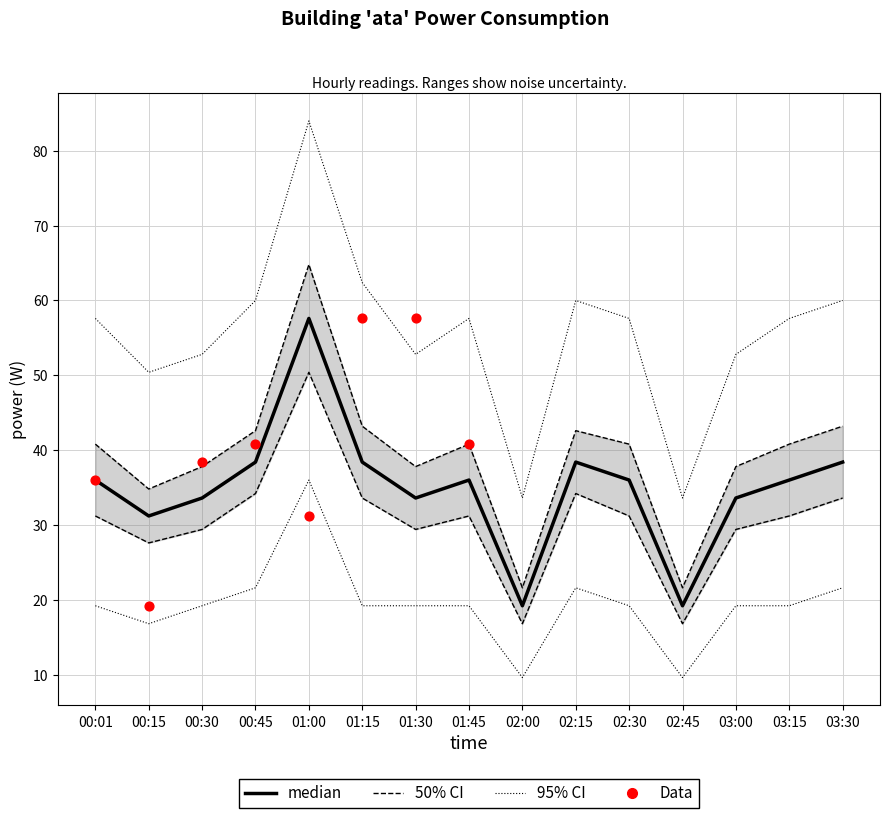

What is the change in value from 00:01 to 03:00?

-2.4